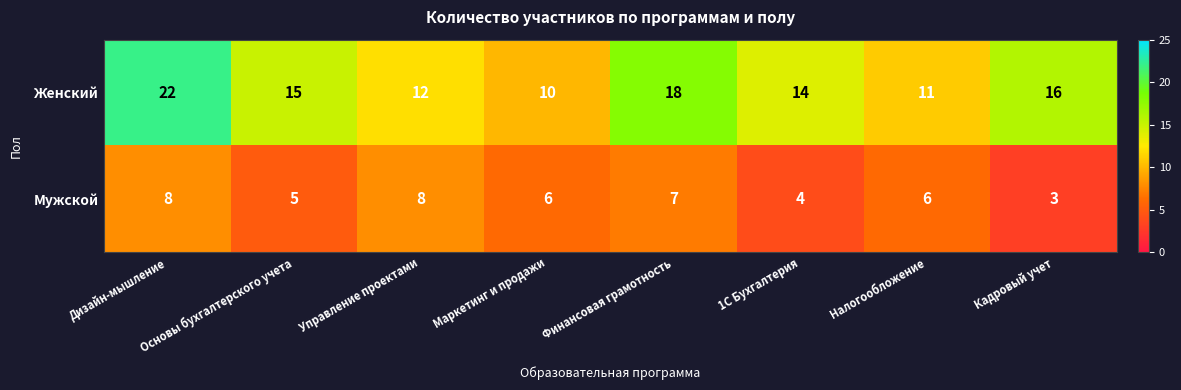

At which category is the sum across all series the highest?

Дизайн-мышление